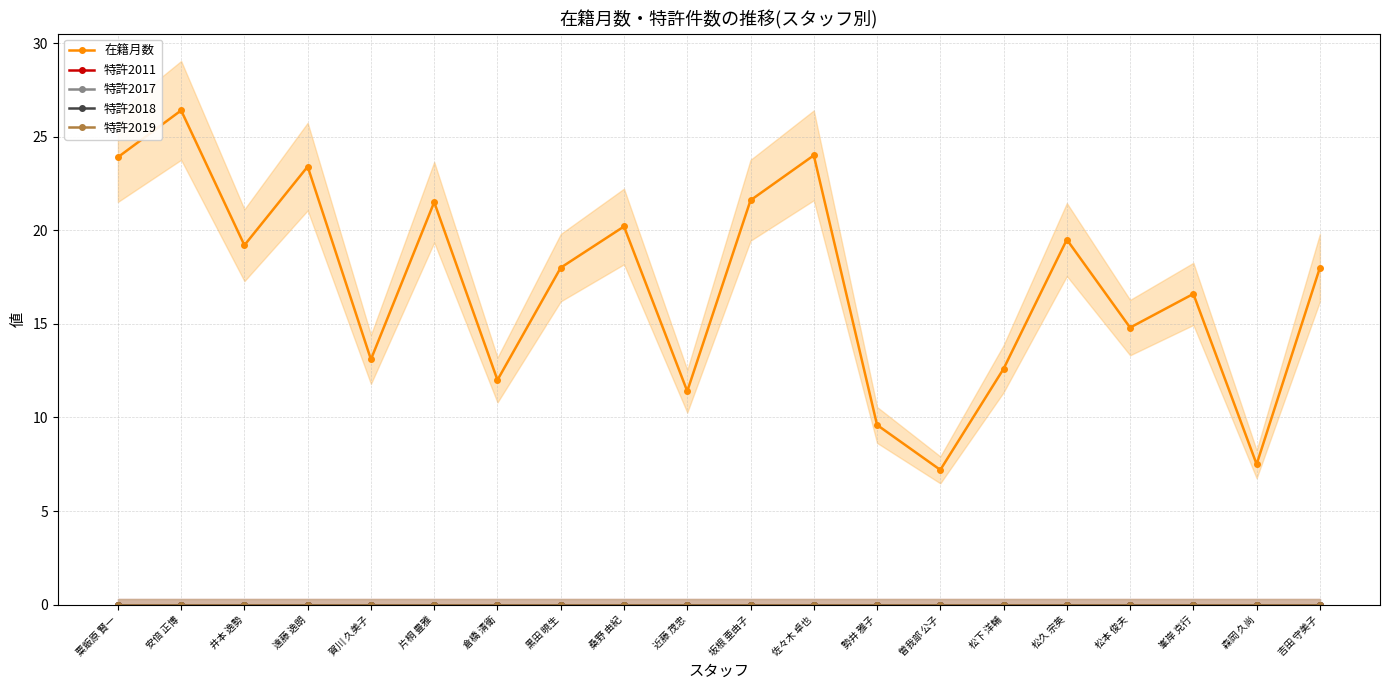

True or false: 特許2018 and 特許2011 intersect in this chart.

False